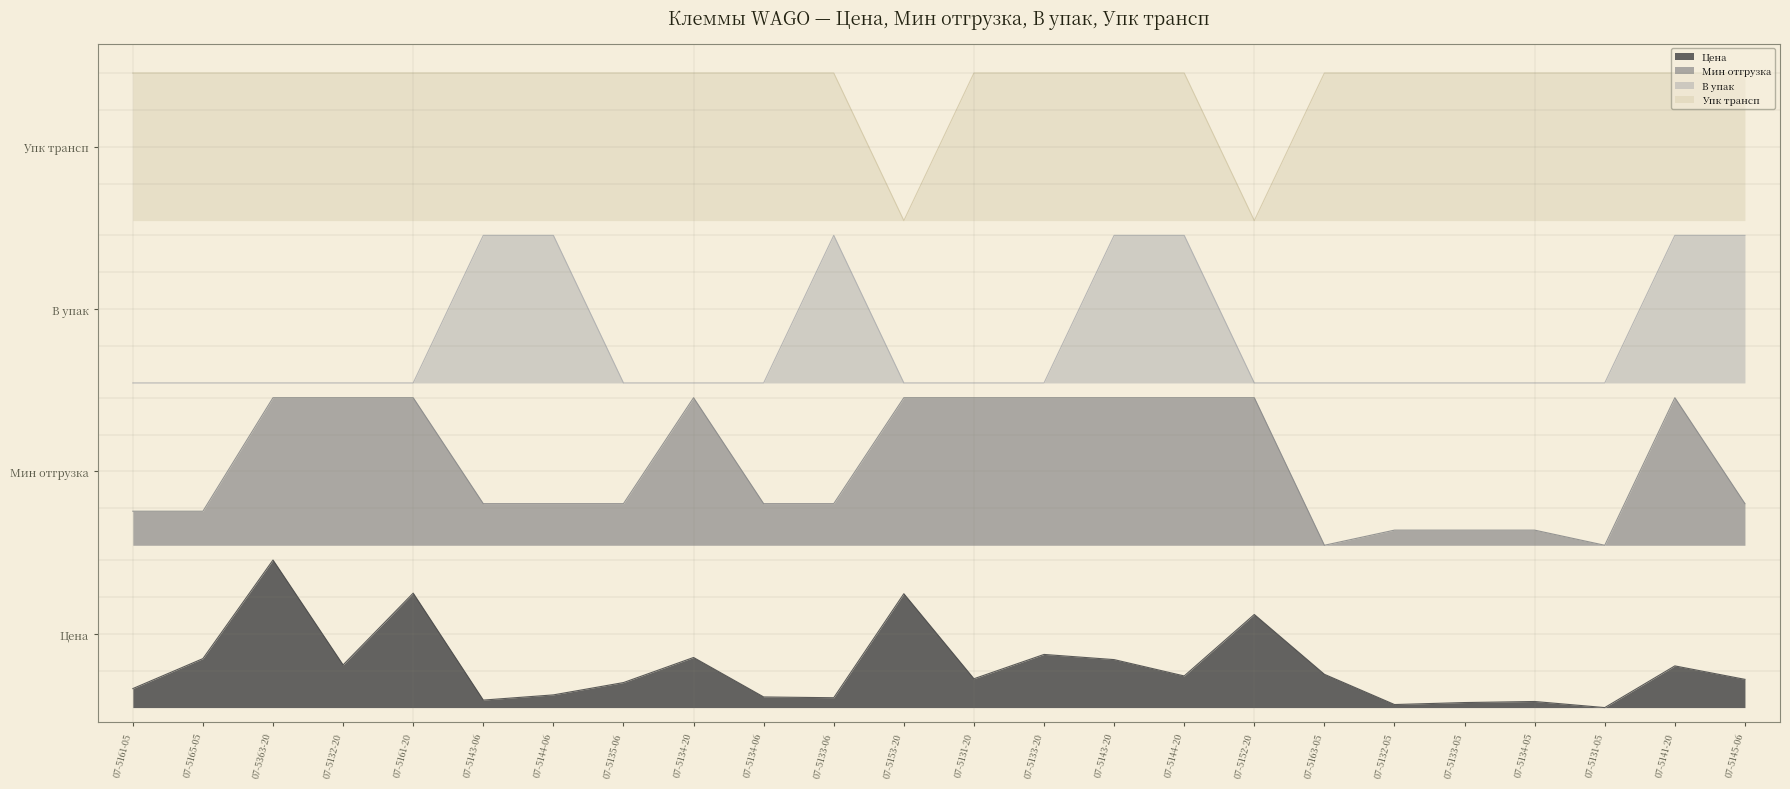

Reading left to right, list all the values displayed in this chart.

Цена: 07-5161-05=0.1	07-5165-05=0.3	07-5363-20=1.0	07-5132-20=0.3	07-5161-20=0.8	07-5143-06=0.1	07-5144-06=0.1	07-5135-06=0.2	07-5134-20=0.3	07-5134-06=0.1	07-5133-06=0.1	07-5153-20=0.8	07-5131-20=0.2	07-5133-20=0.4	07-5143-20=0.3	07-5144-20=0.2	07-5152-20=0.6	07-5163-05=0.2	07-5132-05=0.0	07-5133-05=0.0	07-5134-05=0.0	07-5131-05=0.0	07-5141-20=0.3	07-5145-06=0.2
Мин отгрузка: 07-5161-05=1.3	07-5165-05=1.3	07-5363-20=2.1	07-5132-20=2.1	07-5161-20=2.1	07-5143-06=1.4	07-5144-06=1.4	07-5135-06=1.4	07-5134-20=2.1	07-5134-06=1.4	07-5133-06=1.4	07-5153-20=2.1	07-5131-20=2.1	07-5133-20=2.1	07-5143-20=2.1	07-5144-20=2.1	07-5152-20=2.1	07-5163-05=1.1	07-5132-05=1.2	07-5133-05=1.2	07-5134-05=1.2	07-5131-05=1.1	07-5141-20=2.1	07-5145-06=1.4
В упак: 07-5161-05=2.2	07-5165-05=2.2	07-5363-20=2.2	07-5132-20=2.2	07-5161-20=2.2	07-5143-06=3.2	07-5144-06=3.2	07-5135-06=2.2	07-5134-20=2.2	07-5134-06=2.2	07-5133-06=3.2	07-5153-20=2.2	07-5131-20=2.2	07-5133-20=2.2	07-5143-20=3.2	07-5144-20=3.2	07-5152-20=2.2	07-5163-05=2.2	07-5132-05=2.2	07-5133-05=2.2	07-5134-05=2.2	07-5131-05=2.2	07-5141-20=3.2	07-5145-06=3.2
Упк трансп: 07-5161-05=4.3	07-5165-05=4.3	07-5363-20=4.3	07-5132-20=4.3	07-5161-20=4.3	07-5143-06=4.3	07-5144-06=4.3	07-5135-06=4.3	07-5134-20=4.3	07-5134-06=4.3	07-5133-06=4.3	07-5153-20=3.3	07-5131-20=4.3	07-5133-20=4.3	07-5143-20=4.3	07-5144-20=4.3	07-5152-20=3.3	07-5163-05=4.3	07-5132-05=4.3	07-5133-05=4.3	07-5134-05=4.3	07-5131-05=4.3	07-5141-20=4.3	07-5145-06=4.3